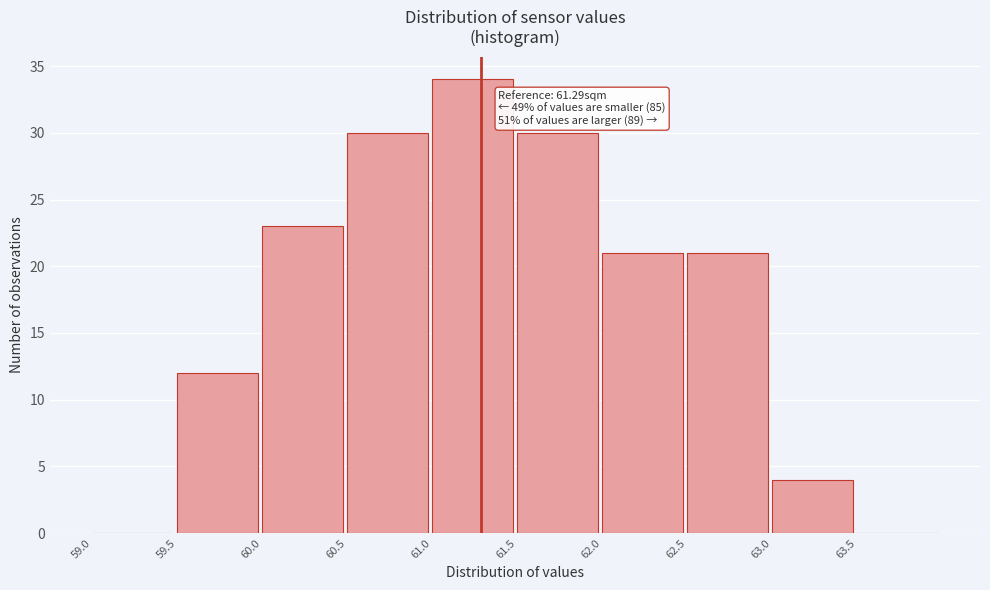

Which range on the x-axis has the tallest bar?

61.0 to 61.5